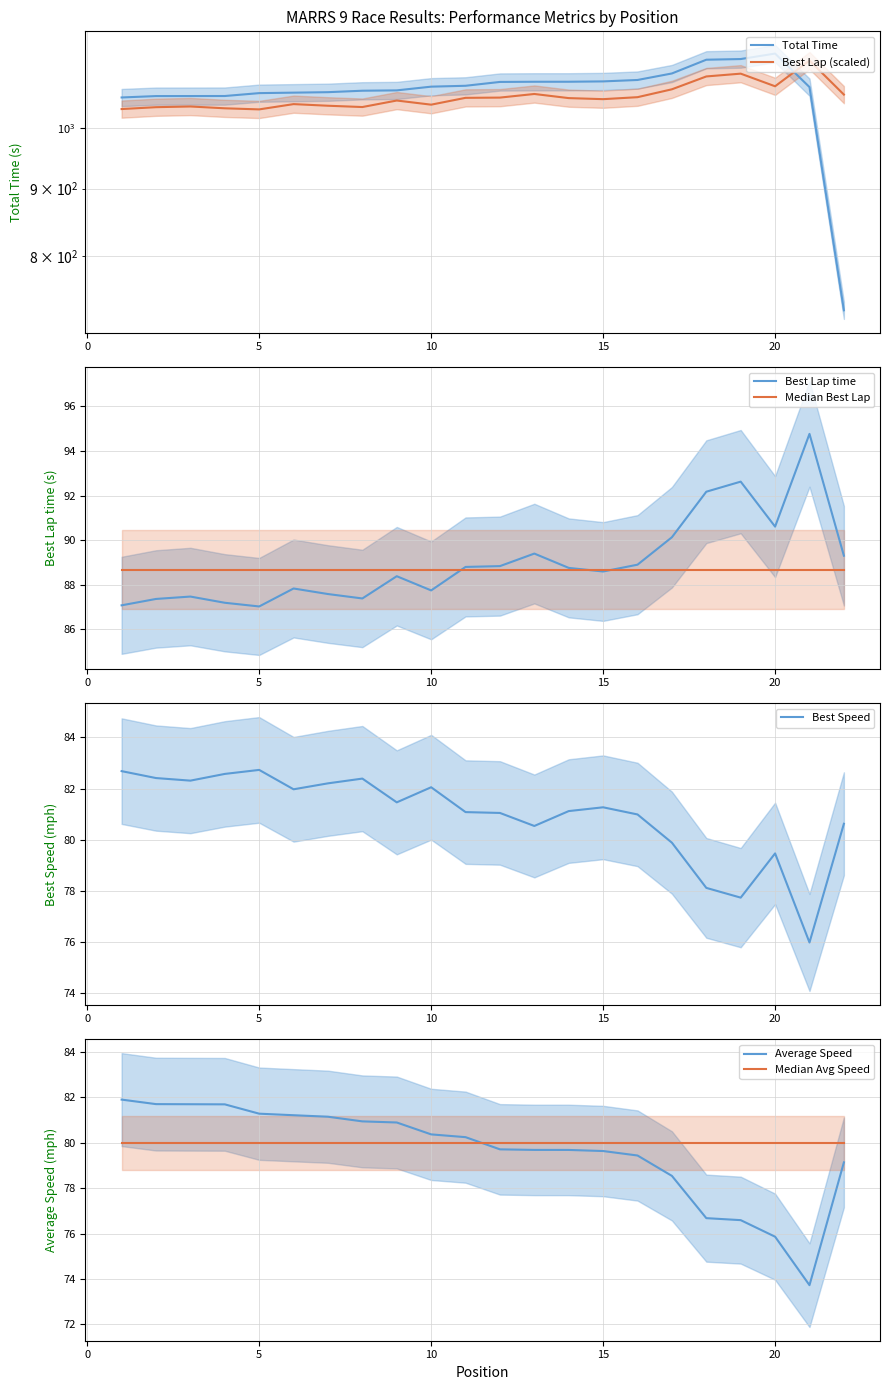

At which label is Best Speed closest to 79?

20